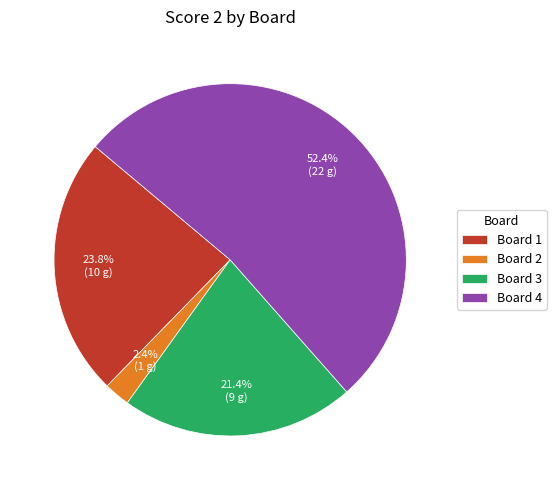

What is the smallest slice in the pie chart?

Board 2